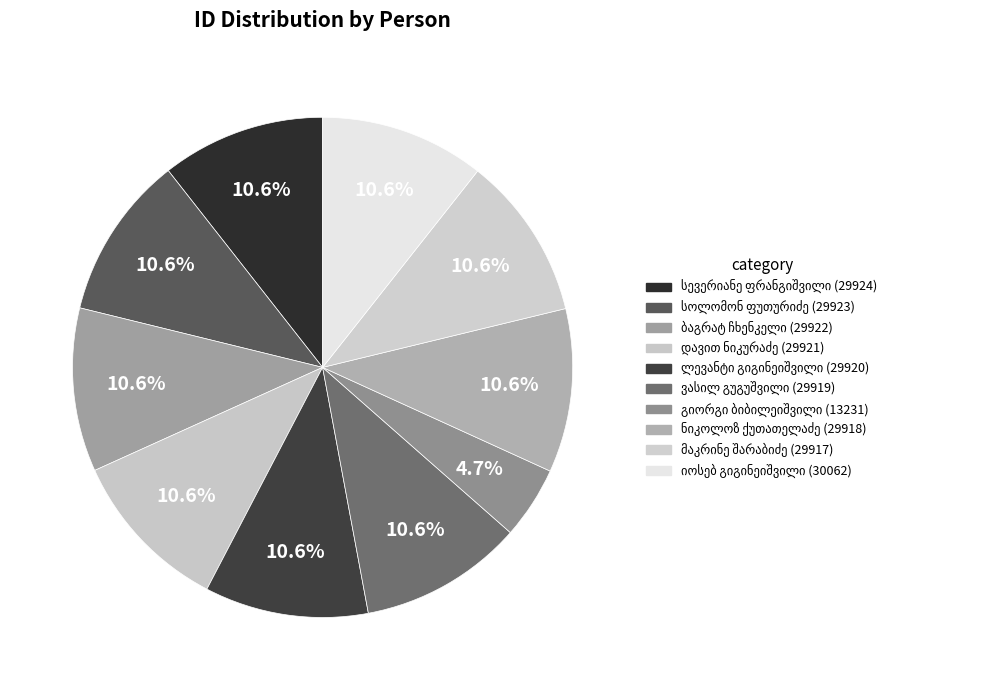

Which has a higher value, ლევანტი ივანეს ძე გიგინეიშვილი or ვასილ მიხეილის ძე გუგუშვილი?

ლევანტი ივანეს ძე გიგინეიშვილი